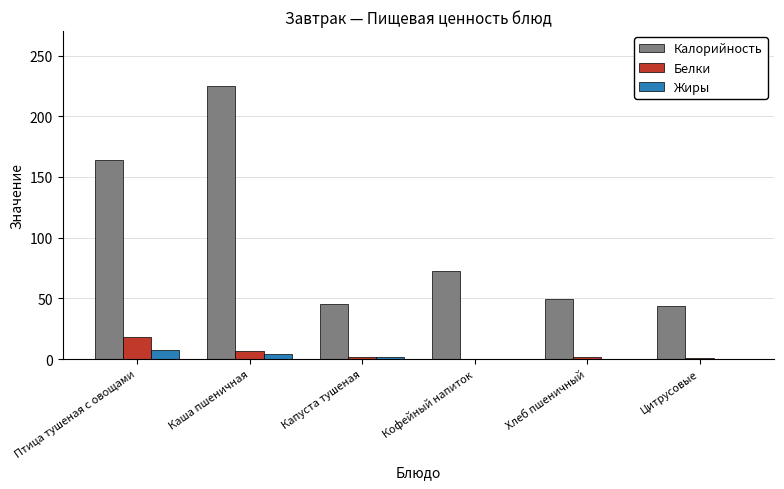

What is the sum of the Калорийность values at Капуста тушеная and Птица тушеная с овощами?

209.7